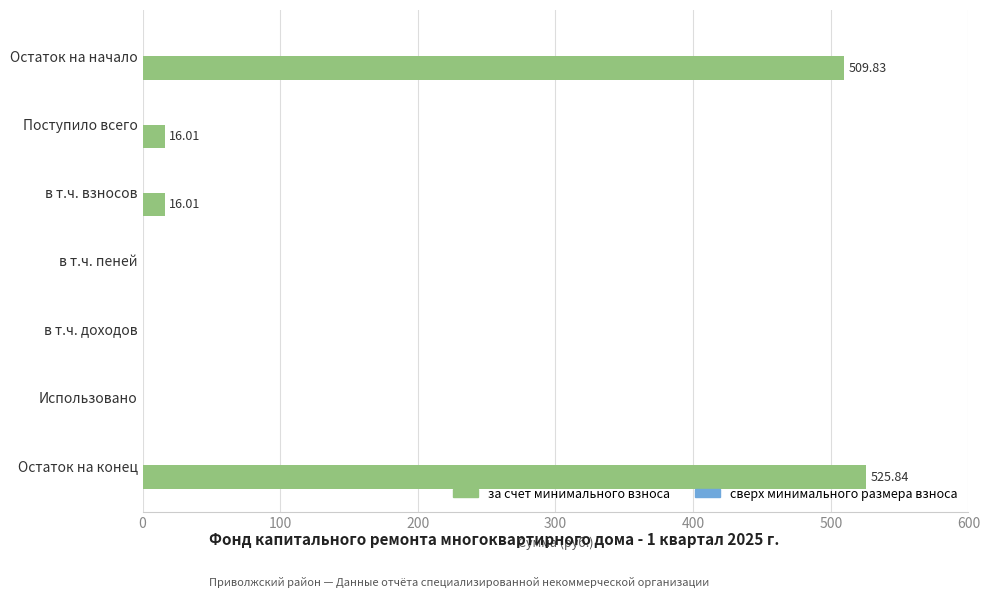

Which label corresponds to the largest value in the chart?

Остаток на конец